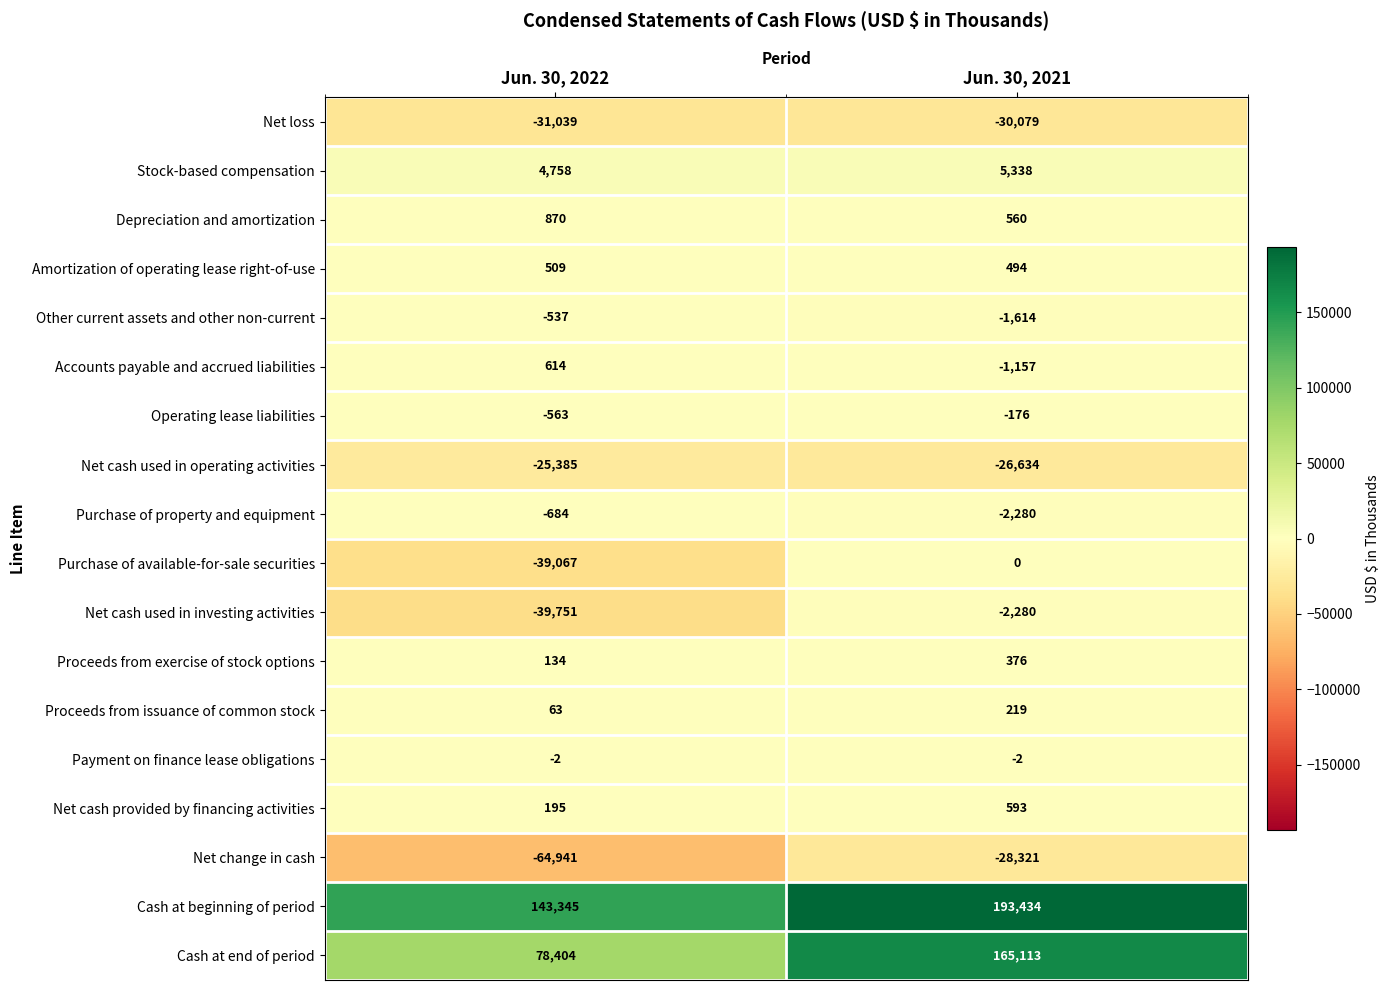

Is it true that Net cash used in investing activities equals -39751 at Jun. 30, 2022?

True